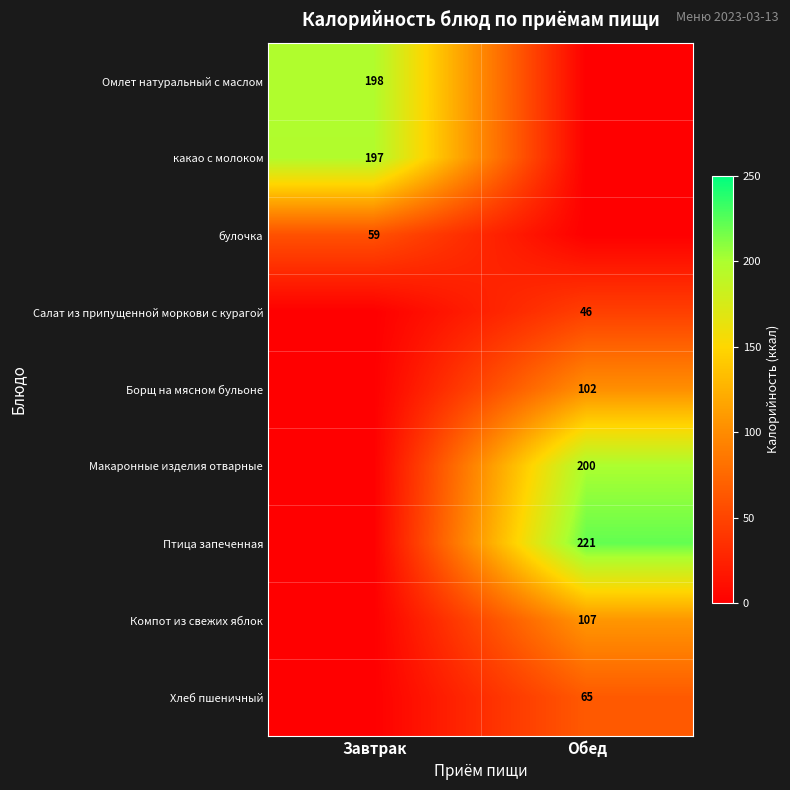

Is it true that Омлет натуральный с маслом equals 280 at Завтрак?

False